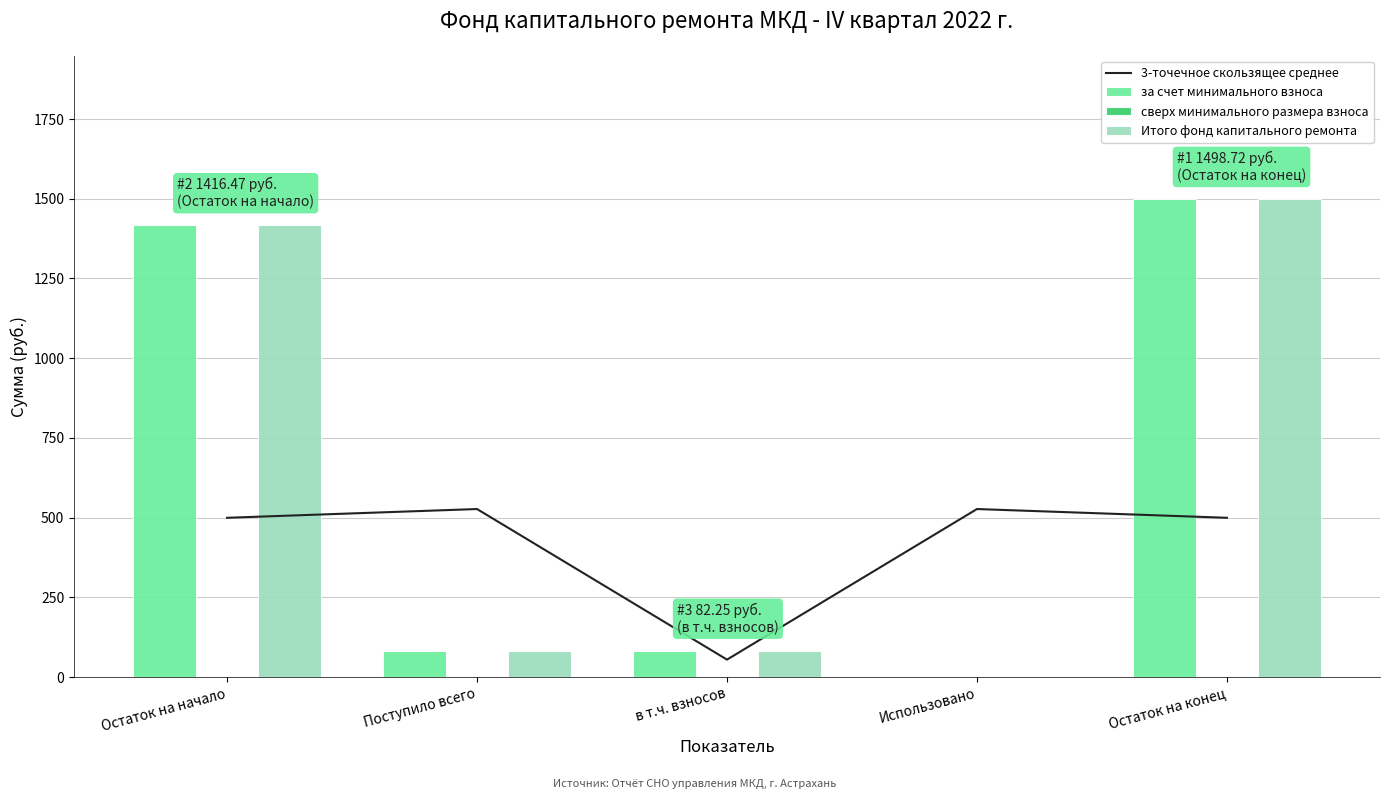

At which category is the sum across all series the highest?

Остаток на конец